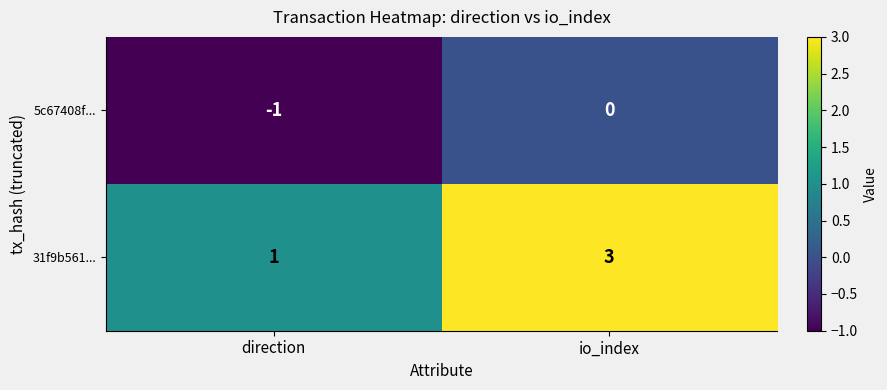

At which label does 31f9b561... reach its minimum?

direction